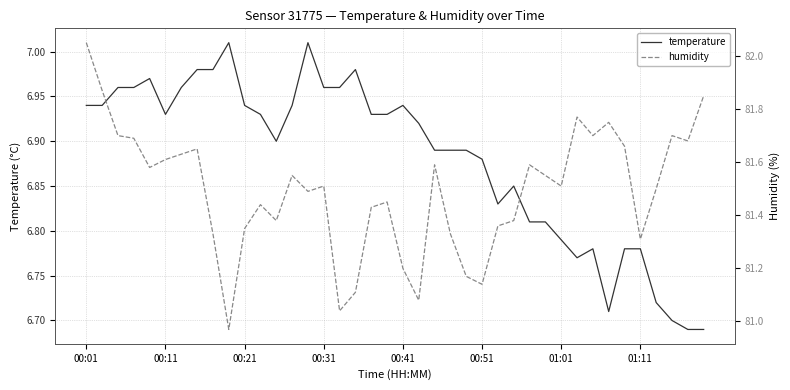

How many lines are shown in the chart?

2